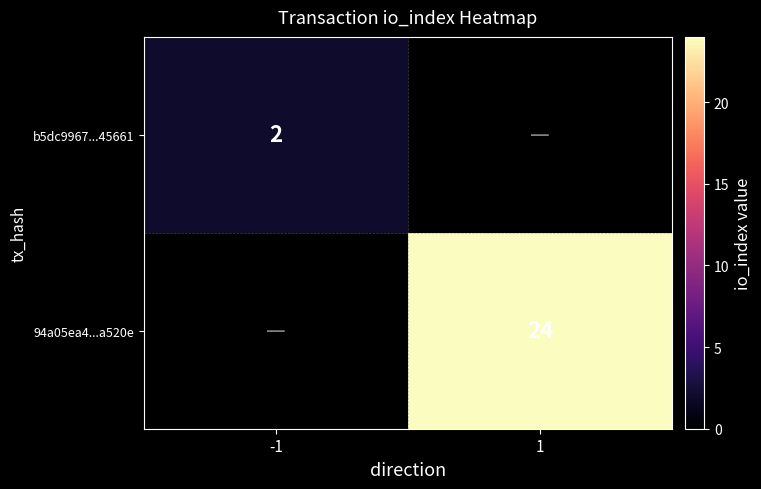

At how many categories does at least one series exceed 14?

1